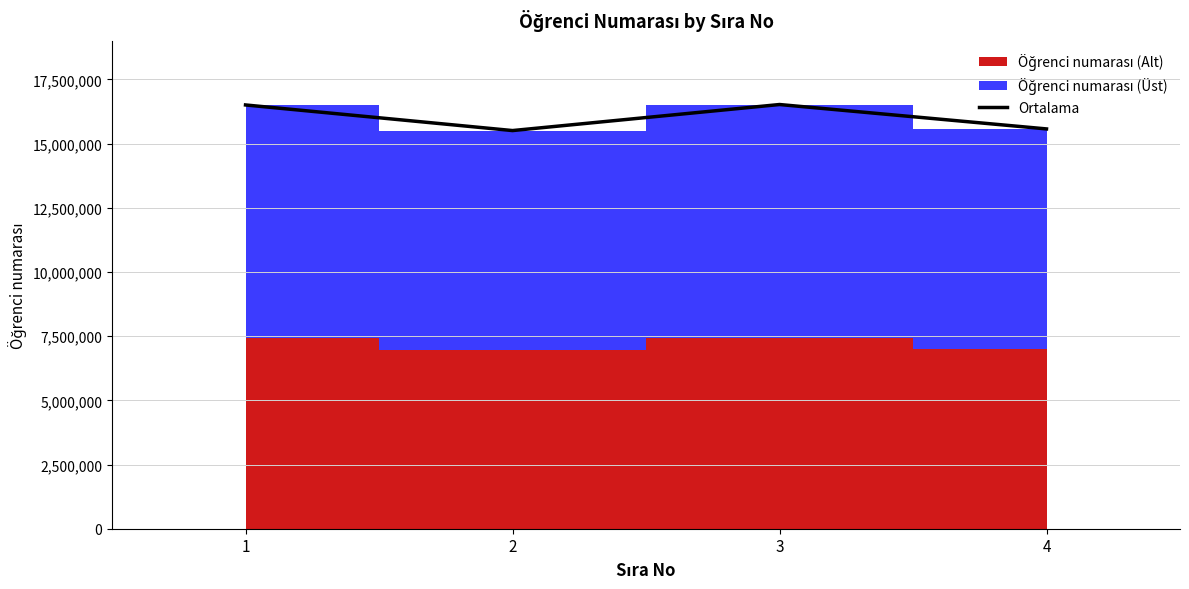

Count the number of values greater than 16501003.

1